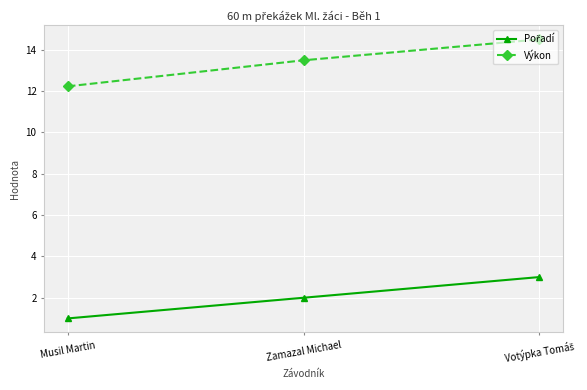

What is the difference between the highest and lowest values at Zamazal Michael?

11.5